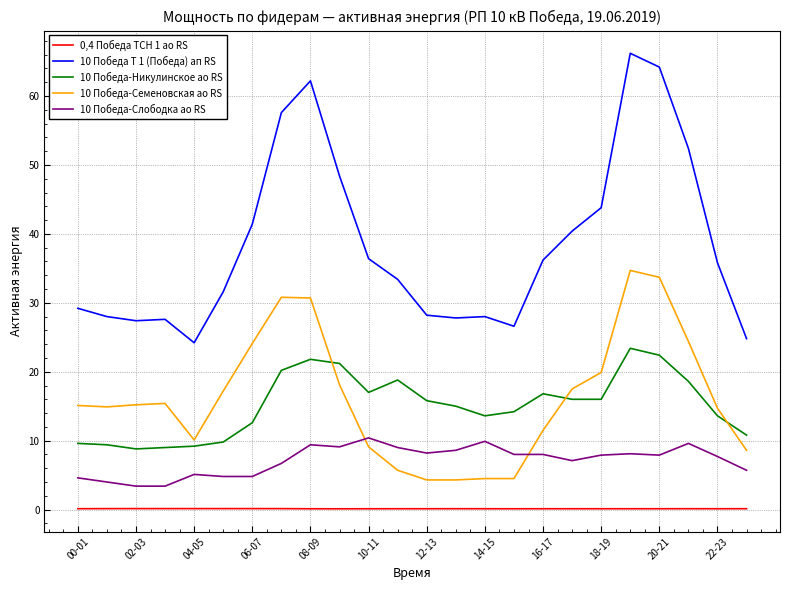

List the series in order of their peak value, lowest first.

0,4 Победа ТСН 1 ао RS, 10 Победа-Слободка ао RS, 10 Победа-Никулинское ао RS, 10 Победа-Семеновская ао RS, 10 Победа Т 1 (Победа) ап RS